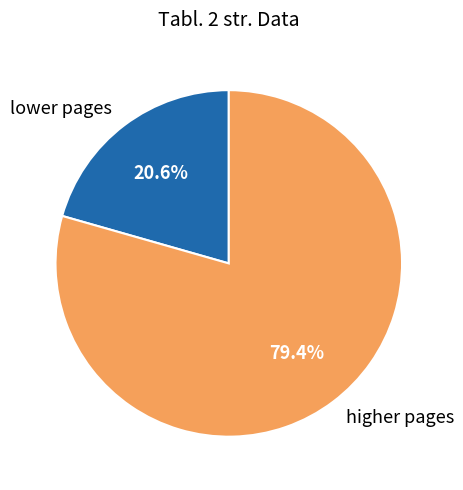

Approximately how many times larger is the value at higher pages compared to lower pages?

3.9